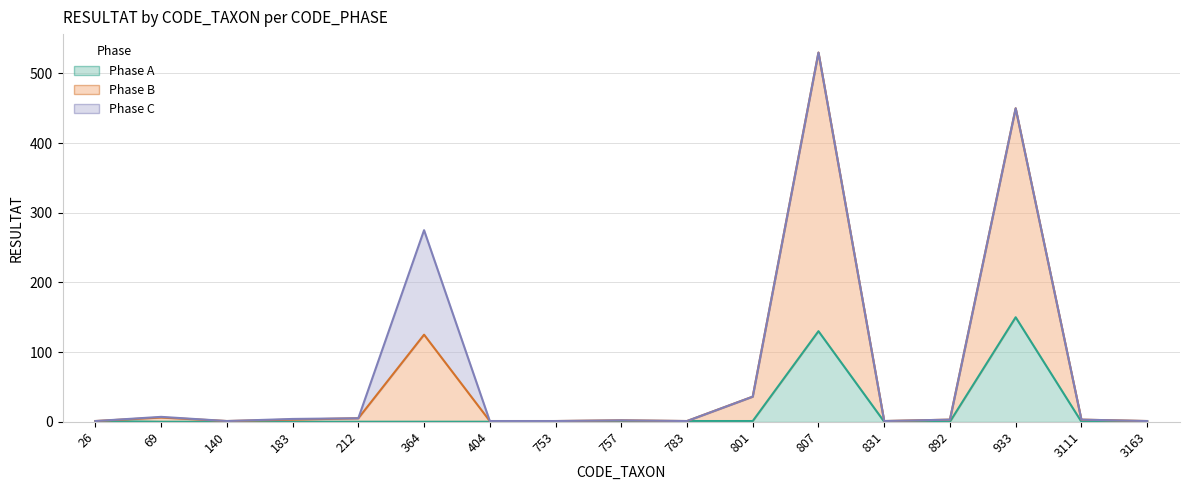

True or false: Phase B and Phase A intersect in this chart.

False